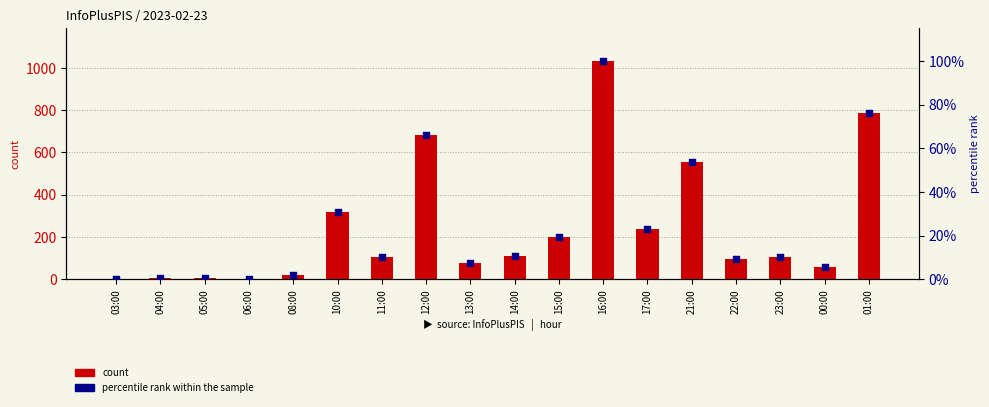

Which series contains the lowest Y value?

percentile rank within the sample